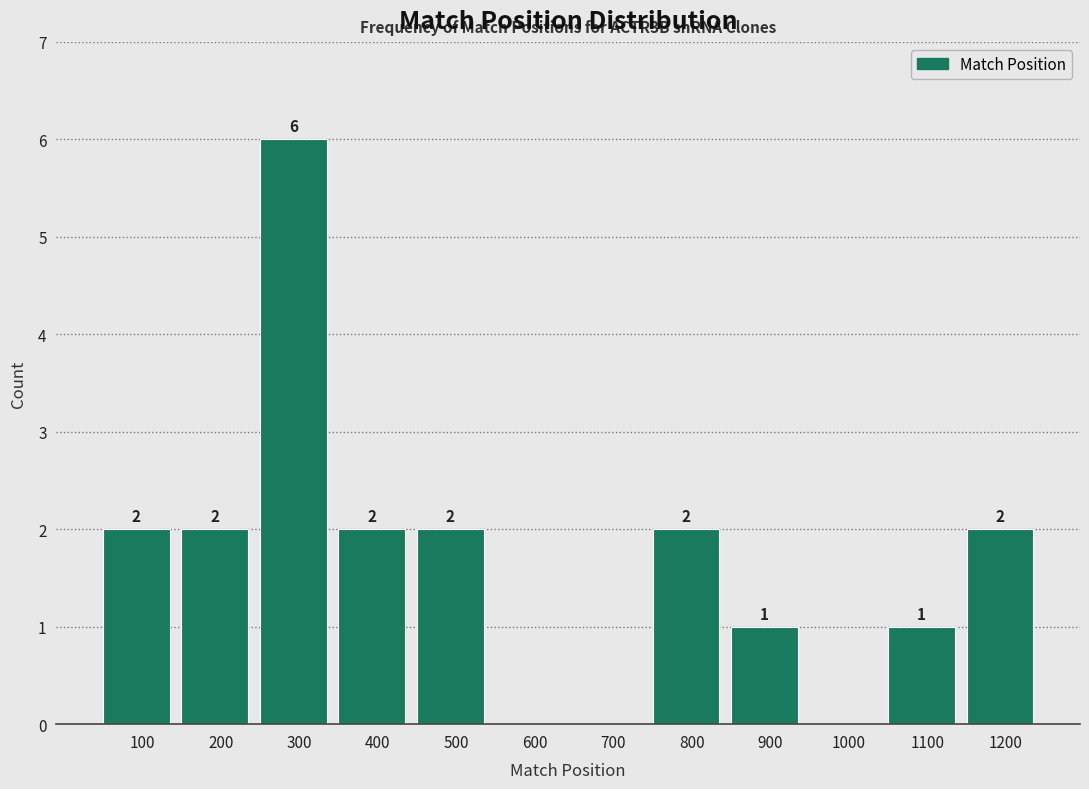

Reading left to right, transcribe all the data shown in this chart.

100=2	200=2	300=6	400=2	500=2	600=0	700=0	800=2	900=1	1000=0	1100=1	1200=2